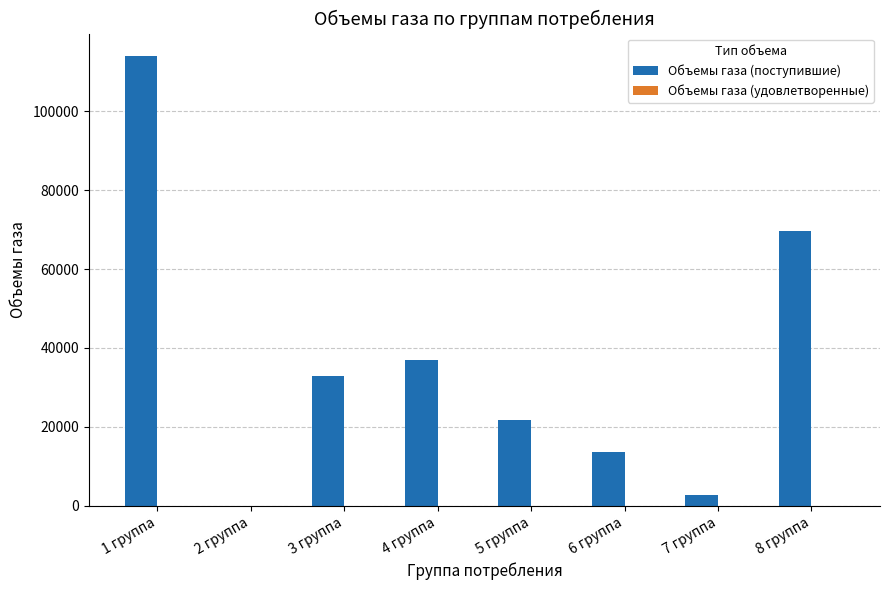

How many distinct data groups are displayed?

1